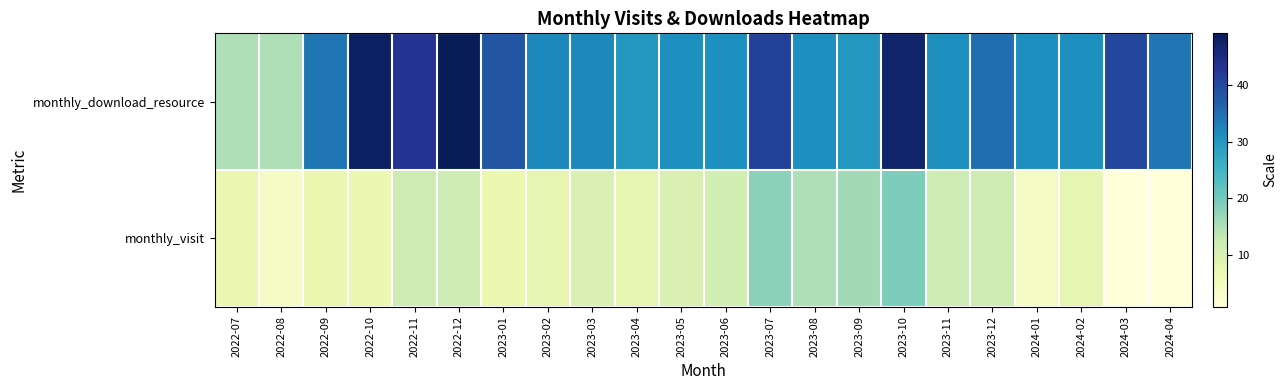

List the series in order of their overall mean, highest first.

monthly_download_resource, monthly_visit